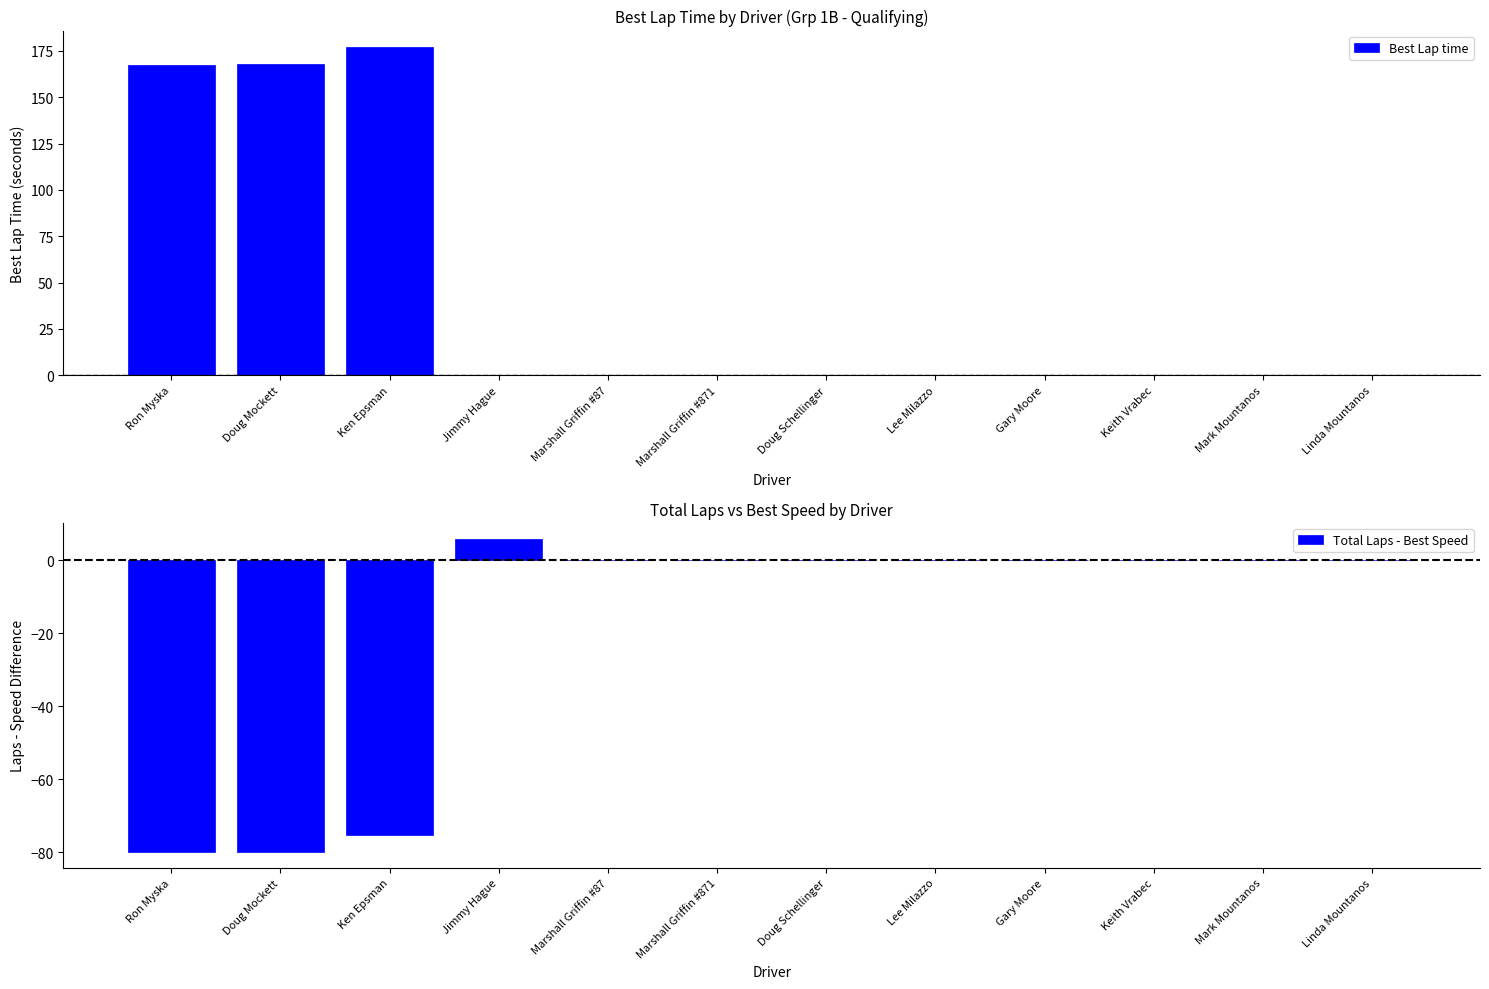

What is the label of the 12th bar from the left?

Linda Mountanos